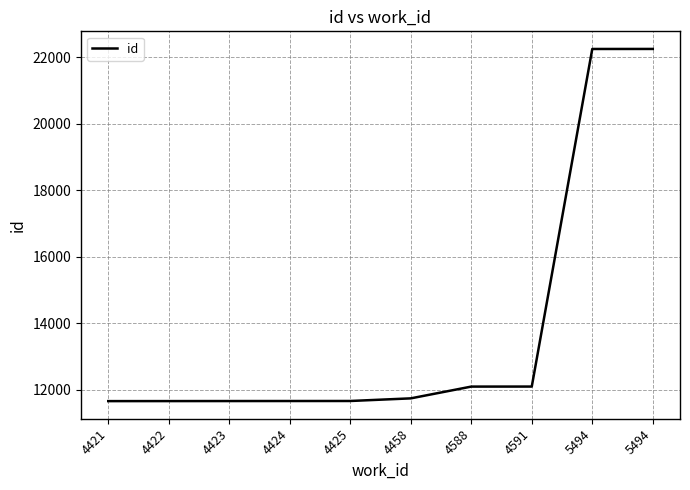

What is the change in value from 4423 to 4588?

+435